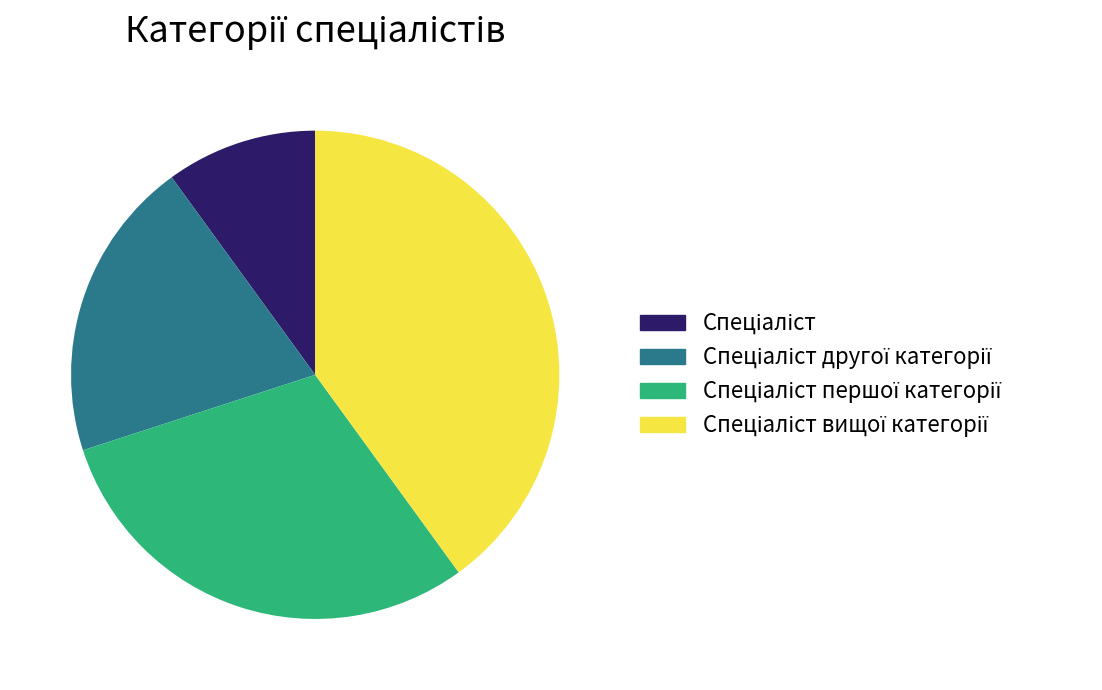

Does any single category account for the majority?

No